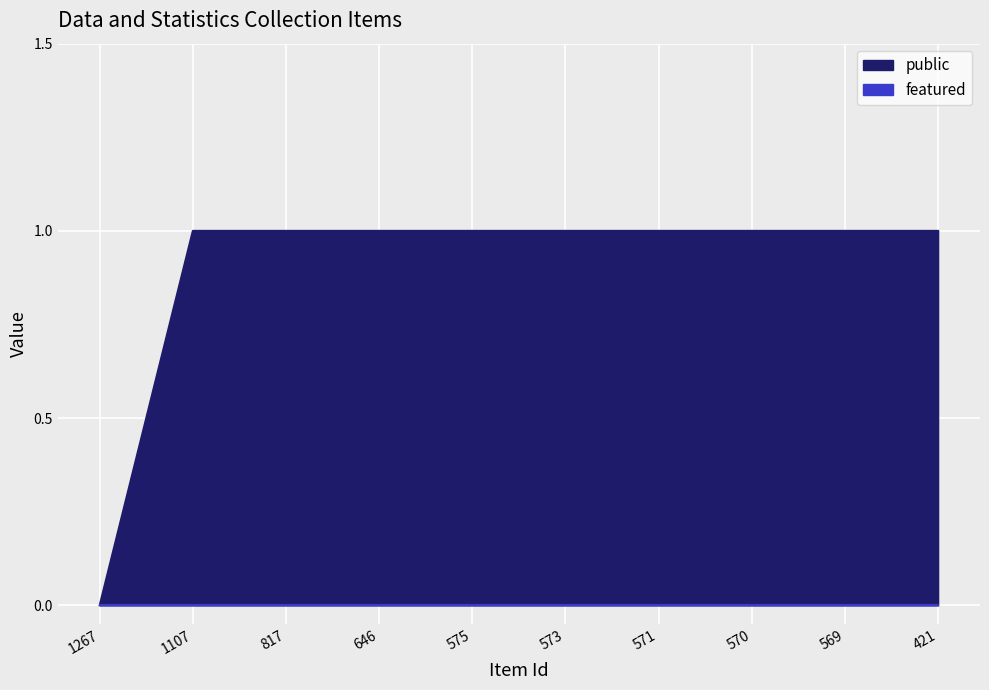

Reading left to right, extract all data points from this chart.

1267=0	1107=1	817=1	646=1	575=1	573=1	571=1	570=1	569=1	421=1